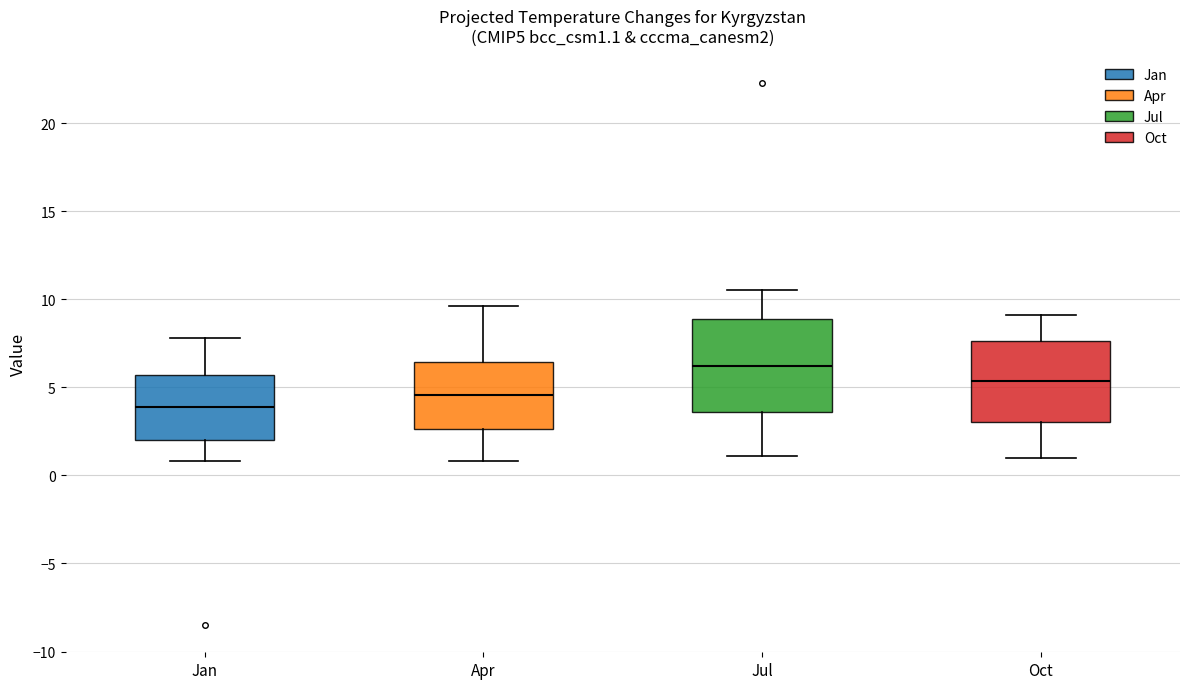

Reading left to right, transcribe this box plot: for each box, give where its median line is, the range the box spans, and where its two whiskers end, as read against the y-axis. The values are not printed on the chart, so give them approximately, as read against the axis.

Jan: median 4.0, box 2.0 to 5.5, whiskers 1.0 to 8.0
Apr: median 4.5, box 2.5 to 6.5, whiskers 1.0 to 9.5
Jul: median 6.0, box 3.5 to 9.0, whiskers 1.0 to 10.5
Oct: median 5.5, box 3.0 to 7.5, whiskers 1.0 to 9.0